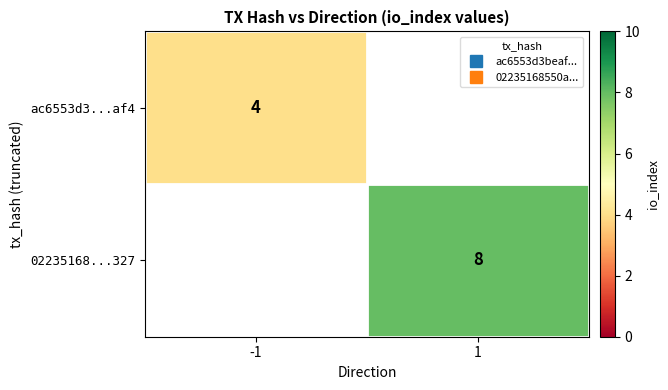

Which series has the largest range (max minus min)?

ac6553d3...af4